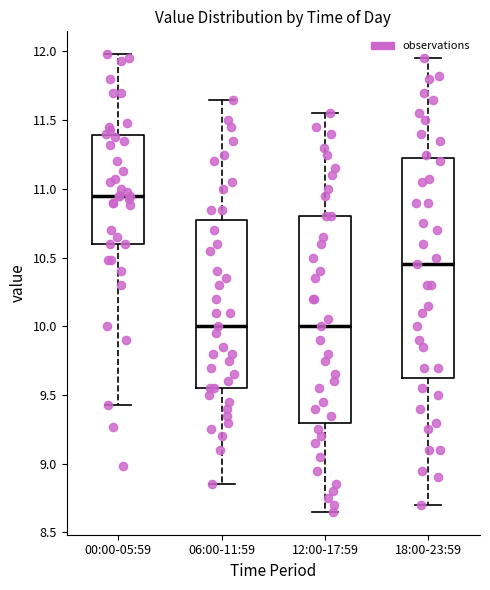

Where does the upper whisker of the box for 06:00-11:59 end on the y-axis? The values are not printed on the chart, so give them approximately, as read against the axis.

11.65